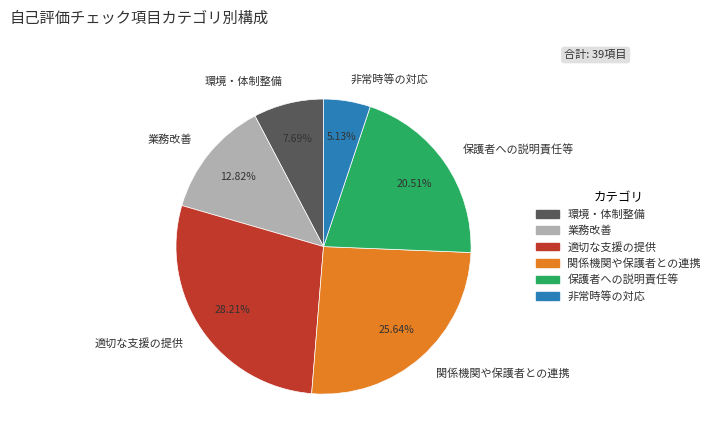

Which category has the smallest portion of the pie?

非常時等の対応